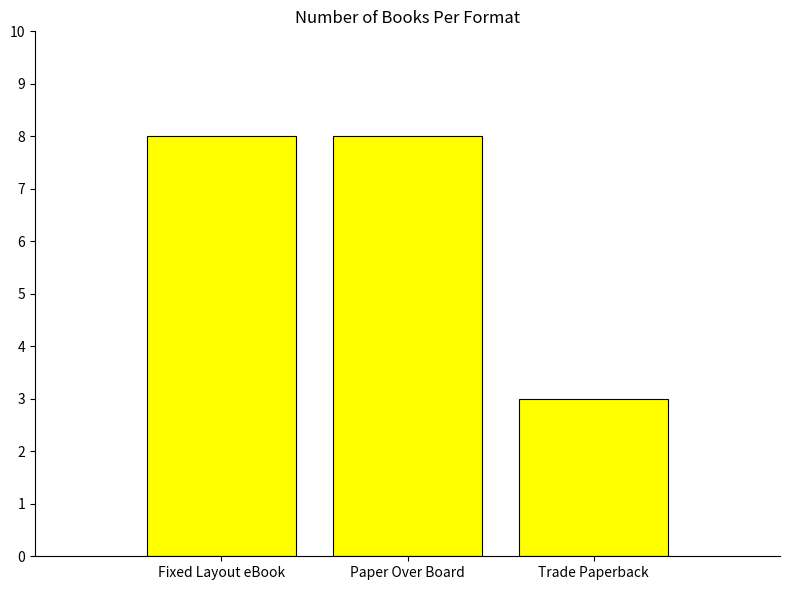

What value does the data have at Fixed Layout eBook?

8